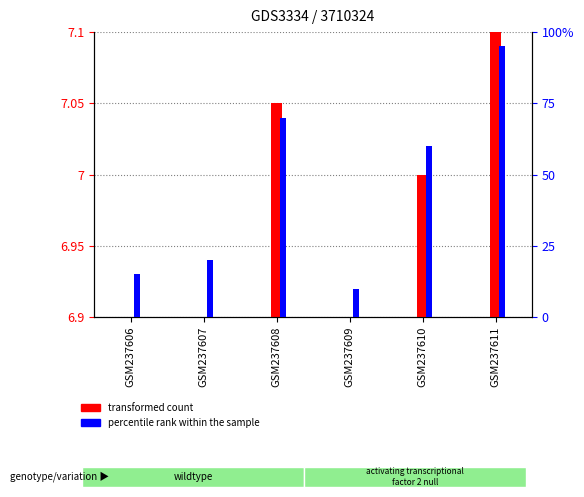

What are all the series names shown in the legend?

transformed count, percentile rank within the sample